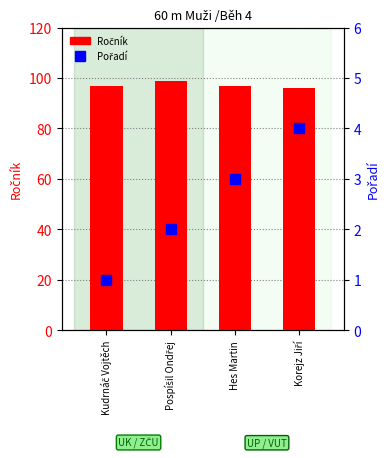

What is the label of the 3rd bar from the right?

Pospíšil Ondřej